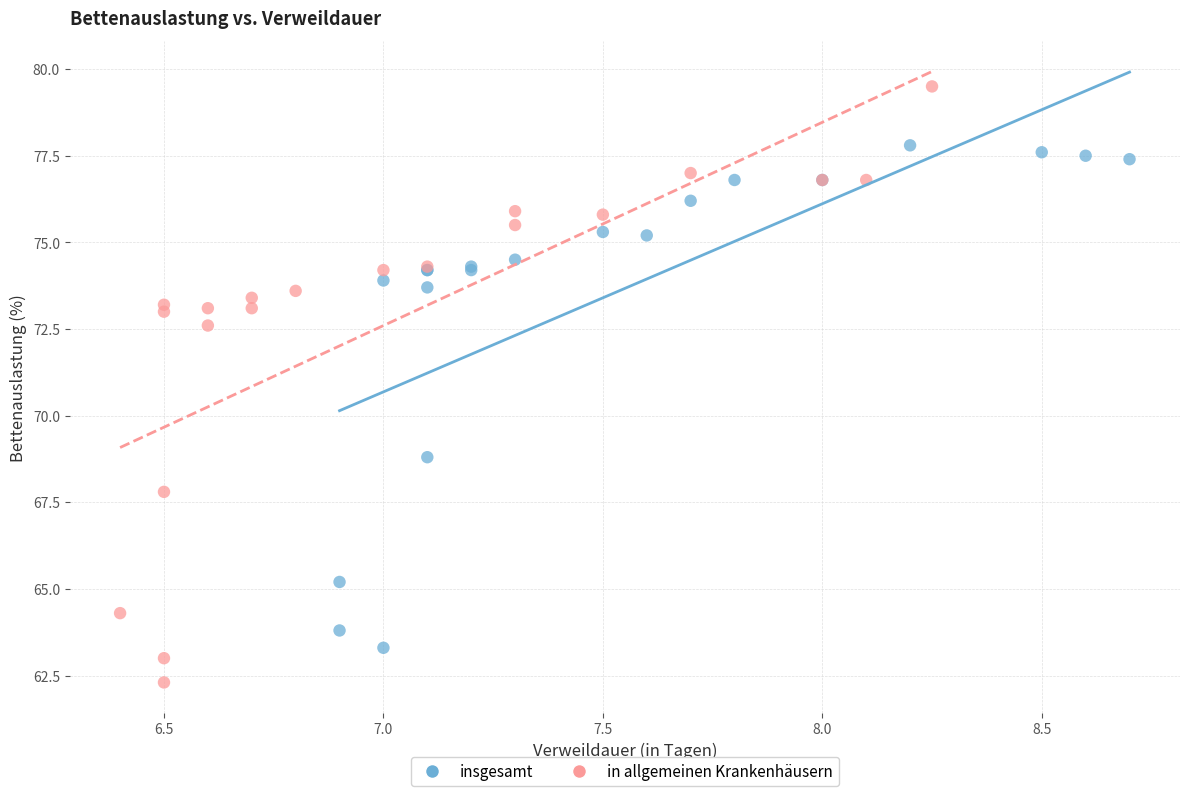

Which series has the largest Y range (max minus min)?

in allgemeinen Krankenhäusern